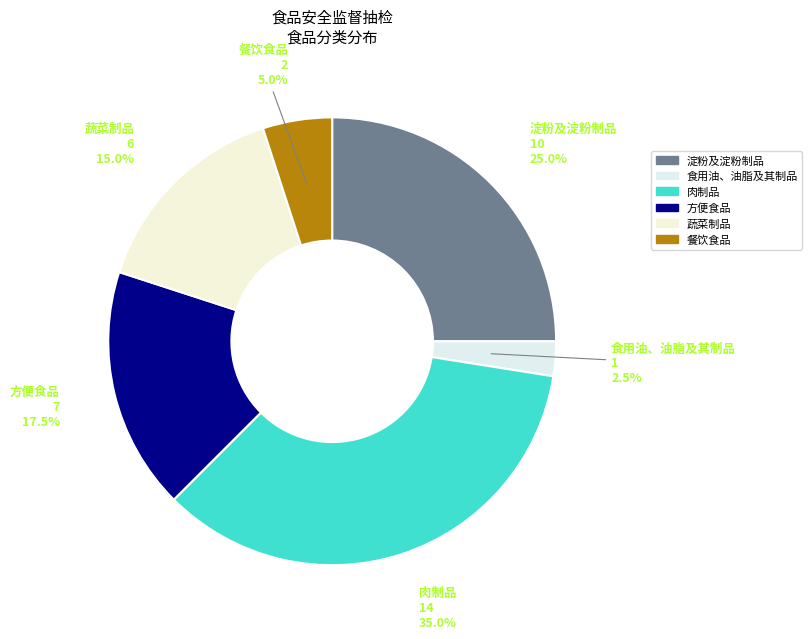

To the nearest percent, what is the combined percentage of 蔬菜制品 and 肉制品?

50%